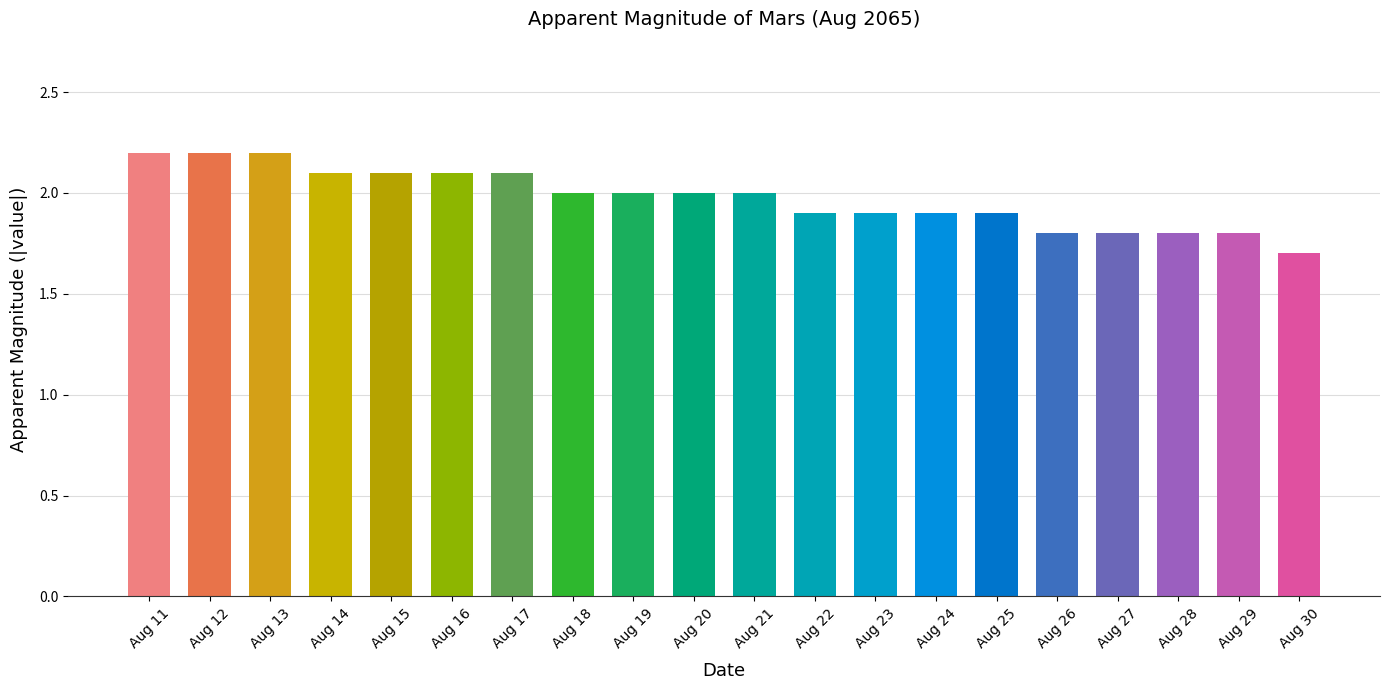

True or false: the data shows 2.8 at Aug 29.

False